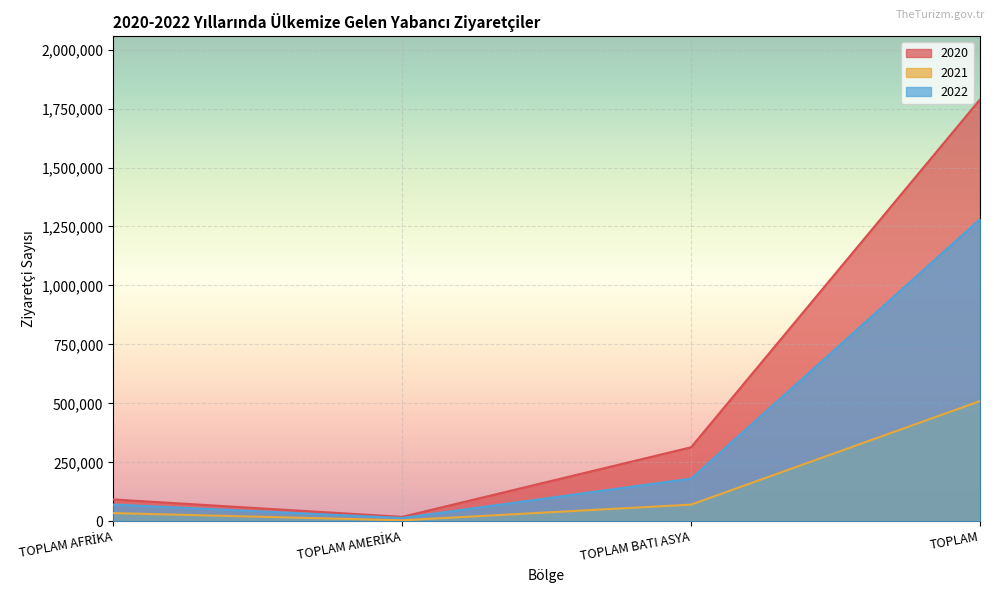

Read the 2021 value at TOPLAM AFRİKA, to the nearest 50.

34750